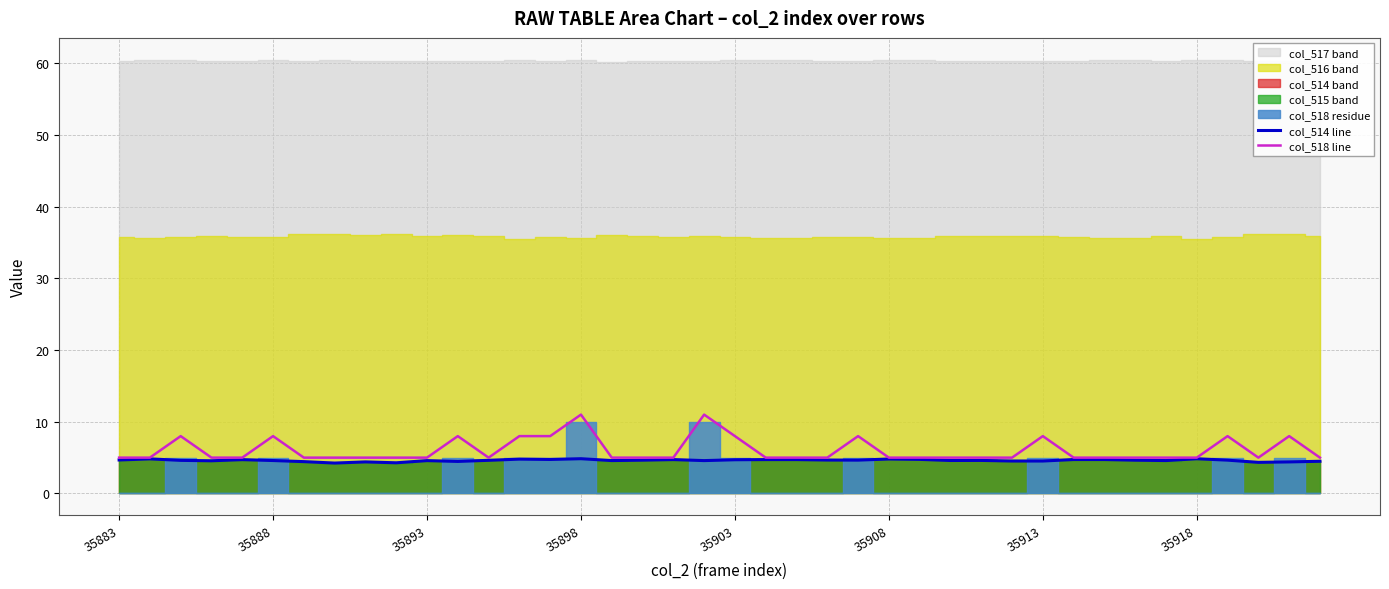

What is the highest value of the col_518 line series?

11.0